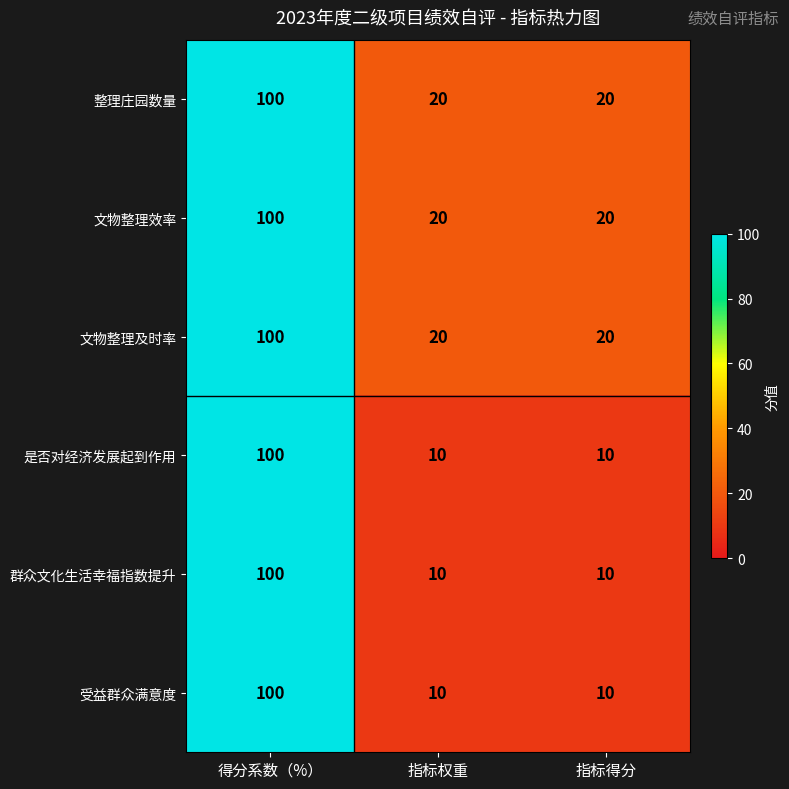

Reading left to right, what are all the values shown in this chart?

整理庄园数量: 得分系数（%）=100	指标权重=20	指标得分=20
文物整理效率: 得分系数（%）=100	指标权重=20	指标得分=20
文物整理及时率: 得分系数（%）=100	指标权重=20	指标得分=20
是否对经济发展起到作用: 得分系数（%）=100	指标权重=10	指标得分=10
群众文化生活幸福指数提升: 得分系数（%）=100	指标权重=10	指标得分=10
受益群众满意度: 得分系数（%）=100	指标权重=10	指标得分=10